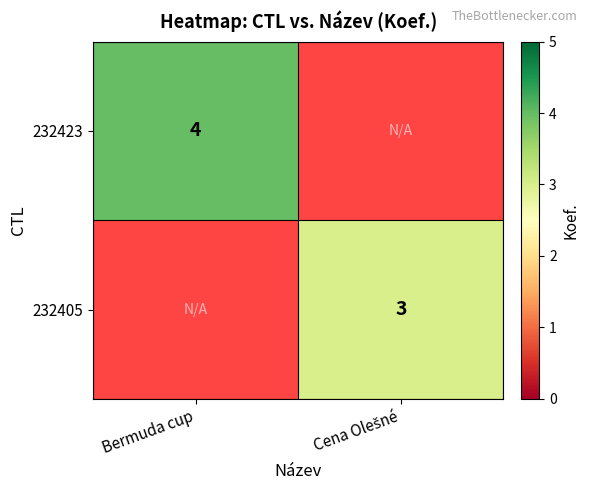

The 232405 series shows 3.0 at Cena Olešné. True or false?

True